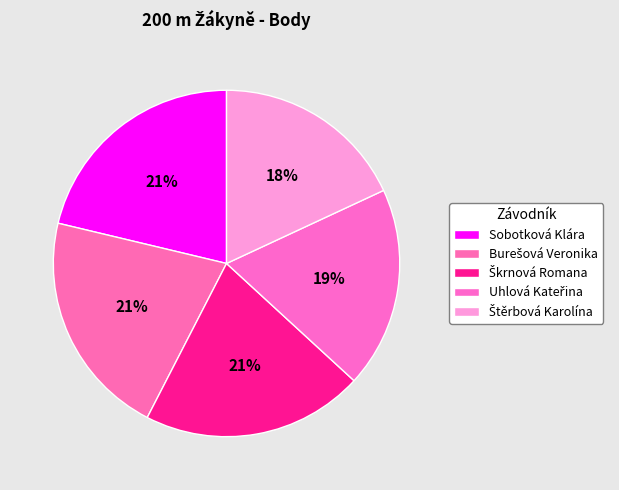

How much of the chart is everything except Burešová Veronika?

78.8%